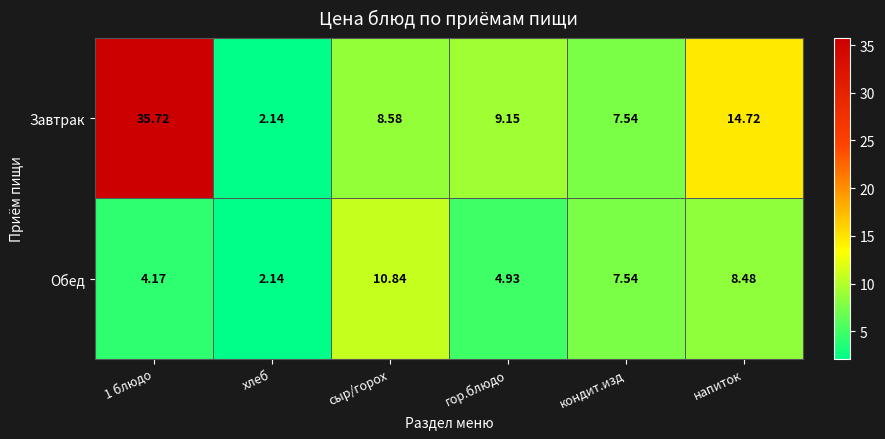

Which series has the largest total across all categories?

Завтрак